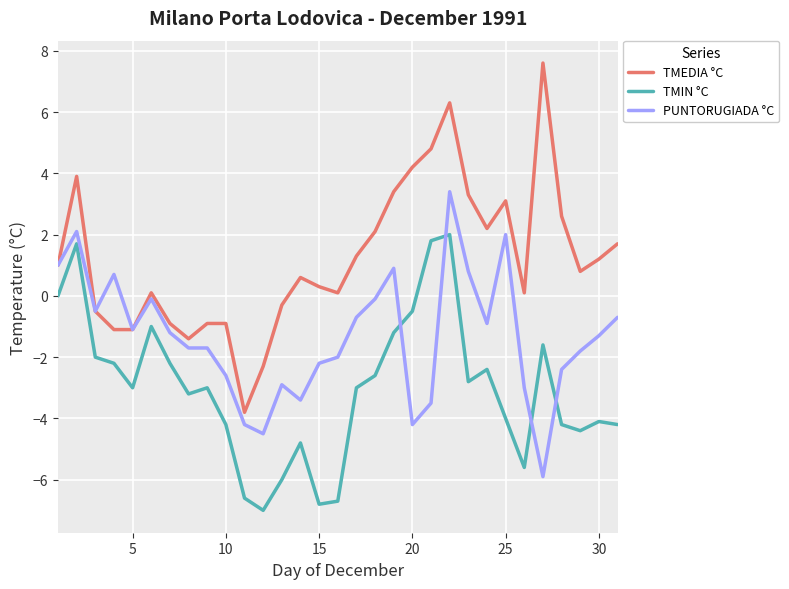

Which series has the largest total across all categories?

TMEDIA °C